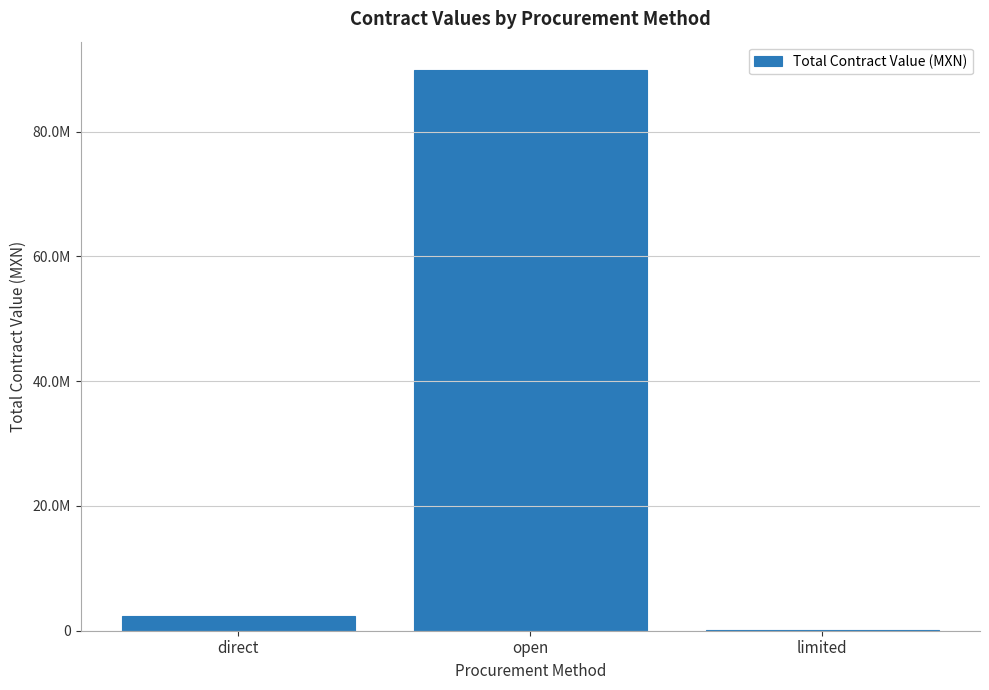

Reading left to right, transcribe all the data shown in this chart.

direct=2416499.1	open=89929183.7	limited=186285.3